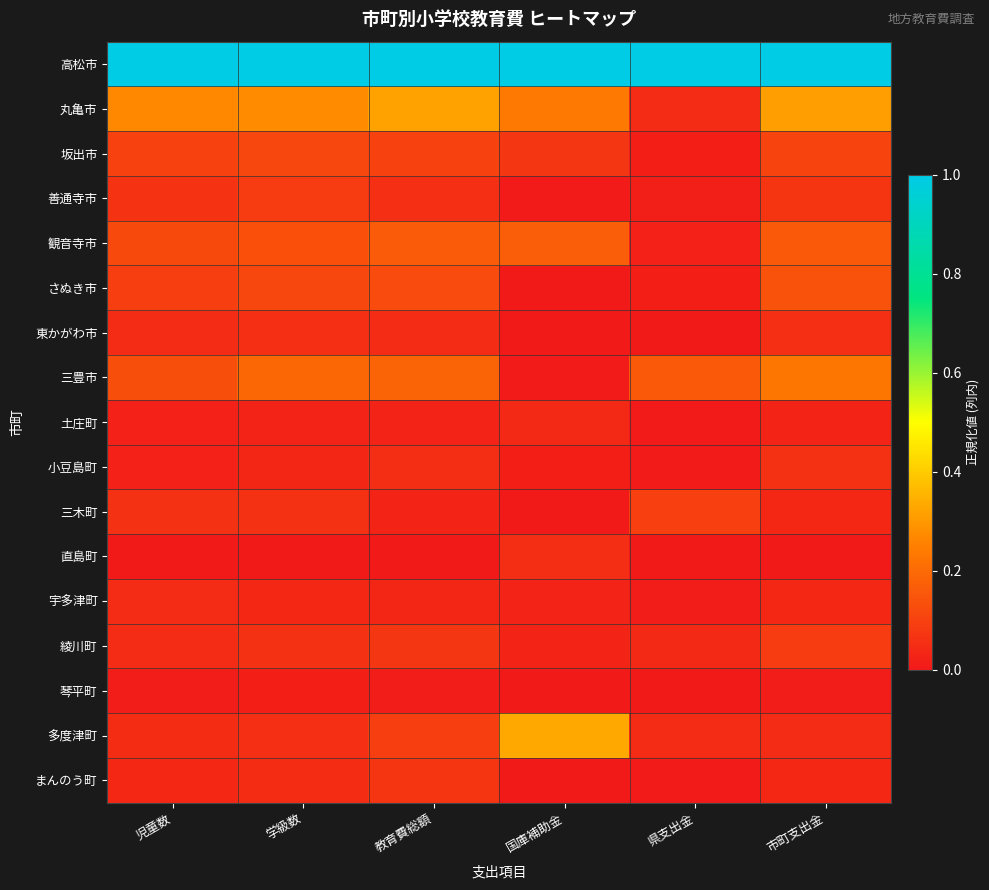

Which series has the widest spread of values?

多度津町